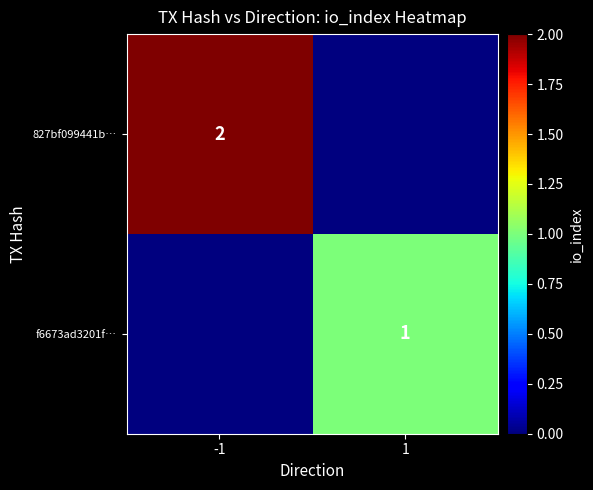

The value of f6673ad3201f… at 1 is 2. True or false?

False